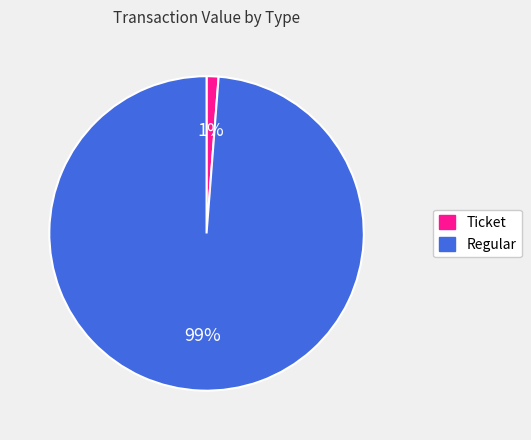

Combined, do Regular and Ticket account for over 50%?

Yes